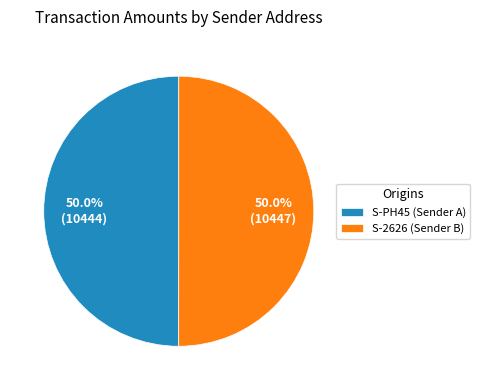

Approximately how many times larger is the value at S-2626 (Sender B) compared to S-PH45 (Sender A)?

1.0